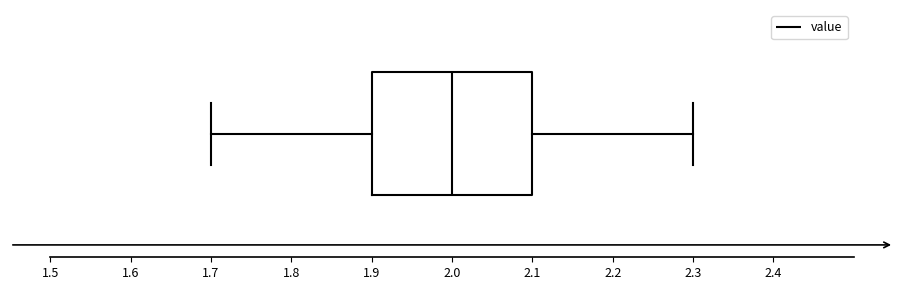

Read this box plot against the x-axis: the position of the median line, the range covered by the box, and the ends of both whiskers. The values are not printed on the chart, so give them approximately, as read against the axis.

median 2.0, box 1.9 to 2.1, whiskers 1.7 to 2.3